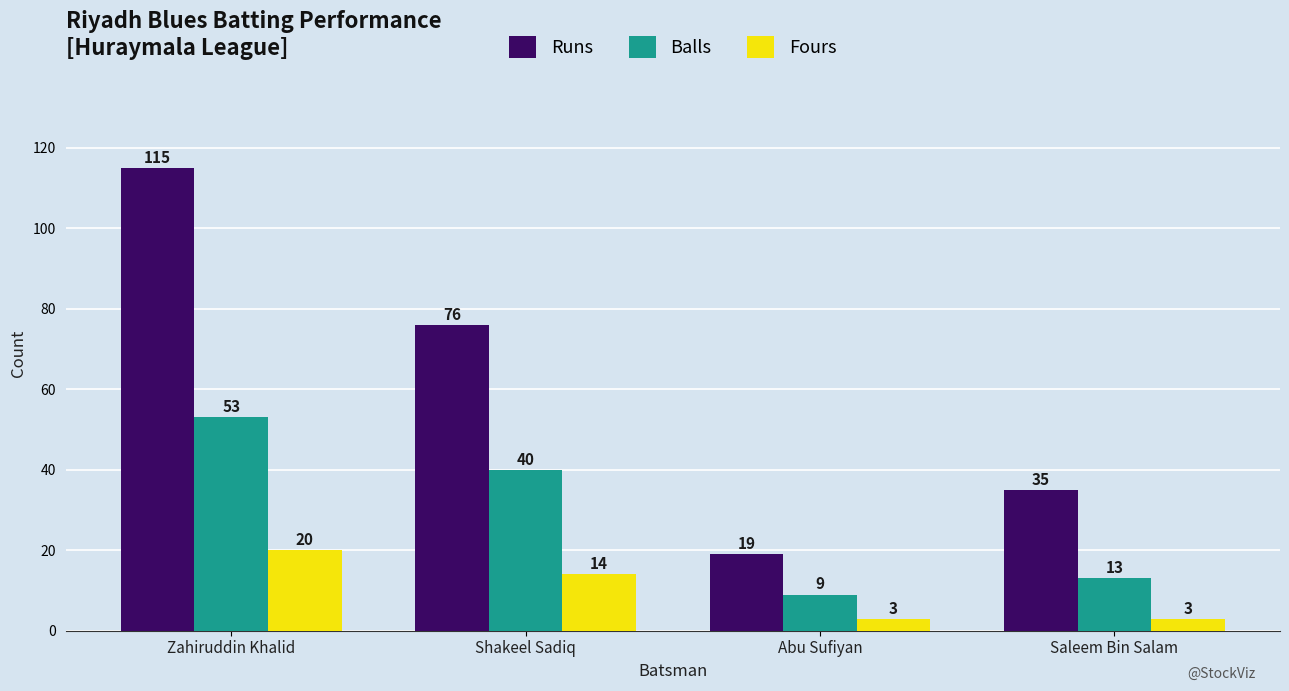

Is it true that Runs equals 115 at Zahiruddin Khalid?

True